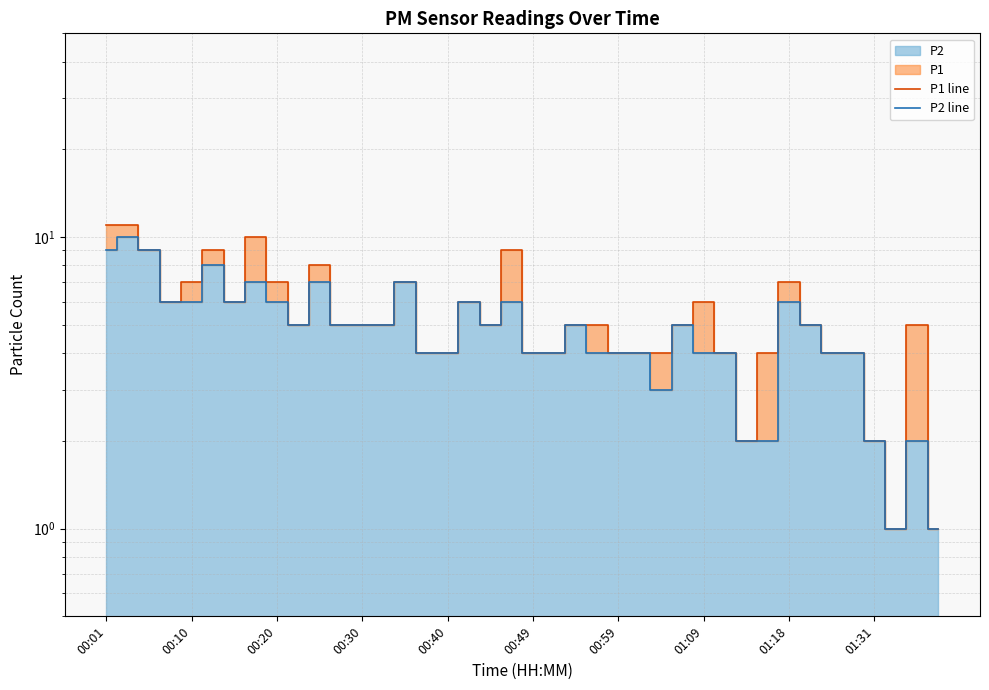

At how many categories does at least one series exceed 2?

36